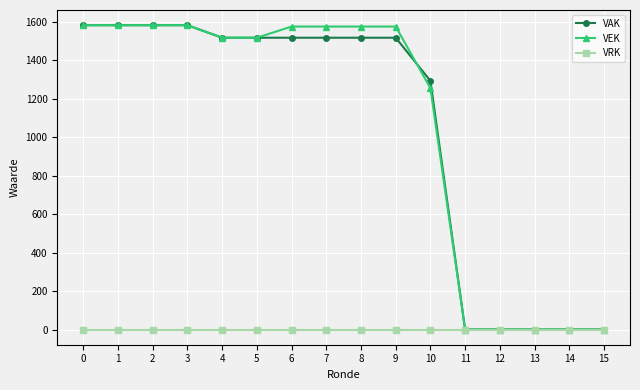

Which series changed the most between 10 and 15?

VAK